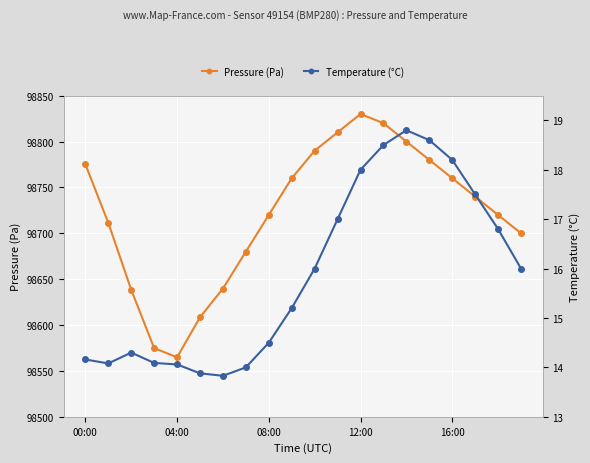

True or false: Pressure (Pa) has more than 0 interior local peaks.

True